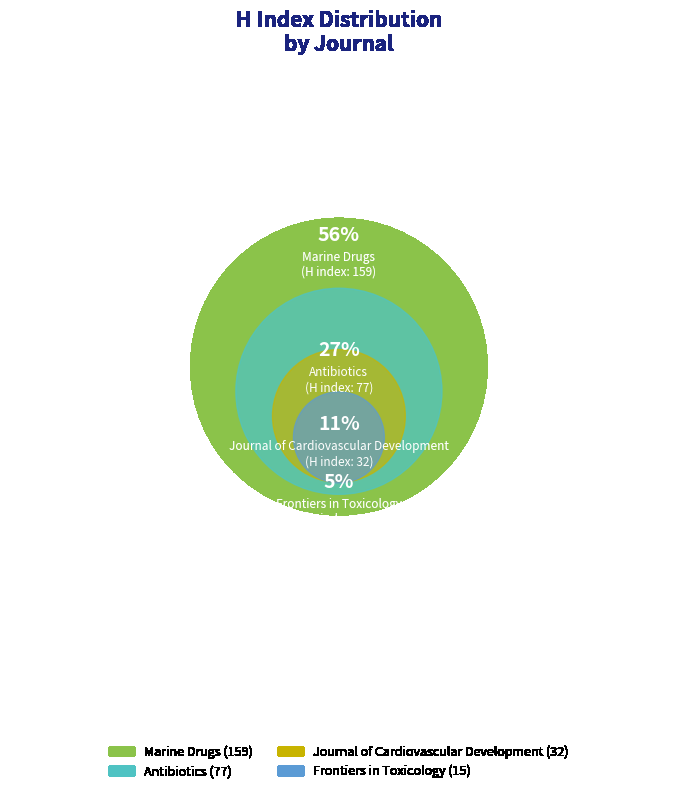

To the nearest percent, what portion does Journal of Cardiovascular Development represent?

11%